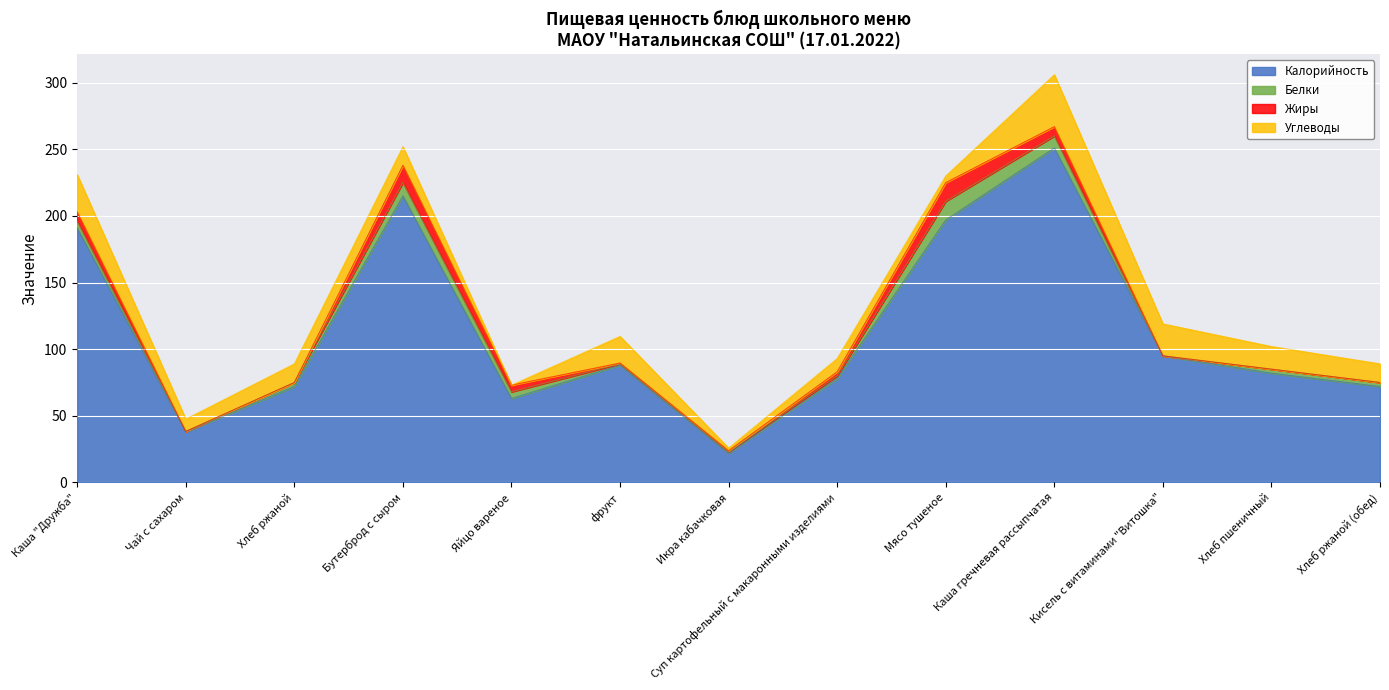

Where is Углеводы nearest to the value 19?

фрукт